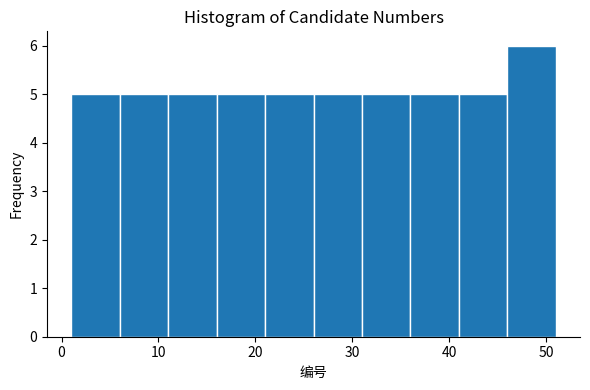

Which range on the x-axis has the tallest bar?

46 to 51